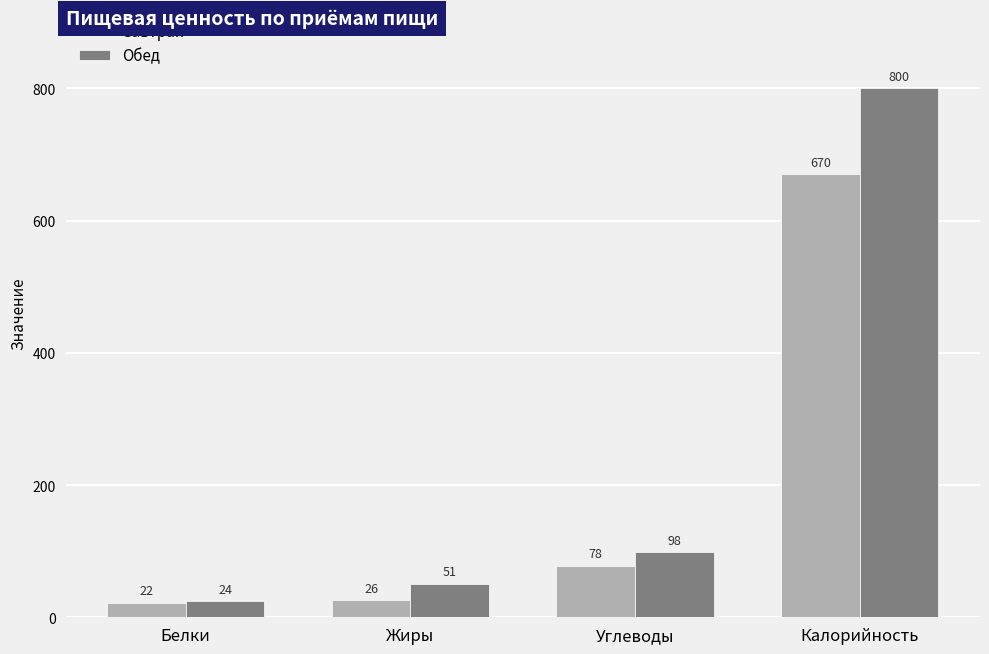

How many distinct data groups are displayed?

2